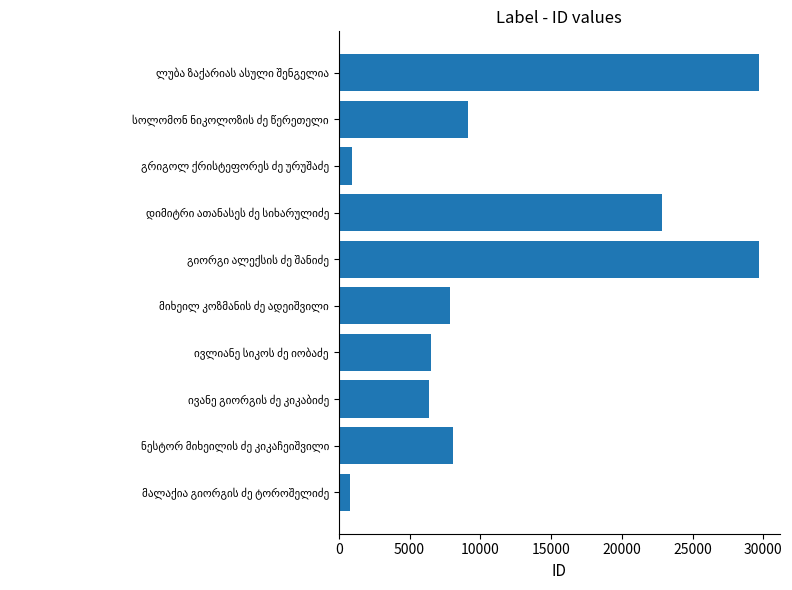

What is the average value?

12188